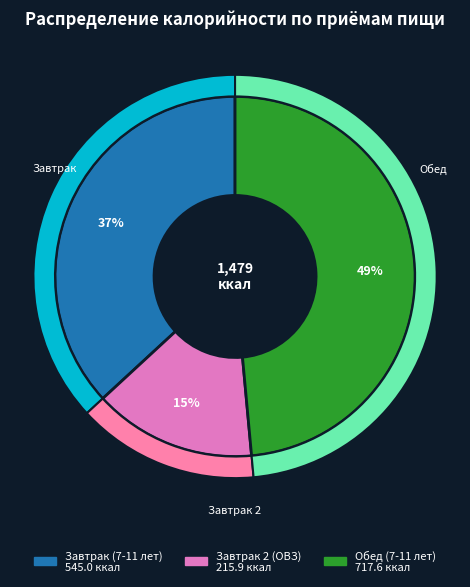

How many segments does this pie chart have?

3